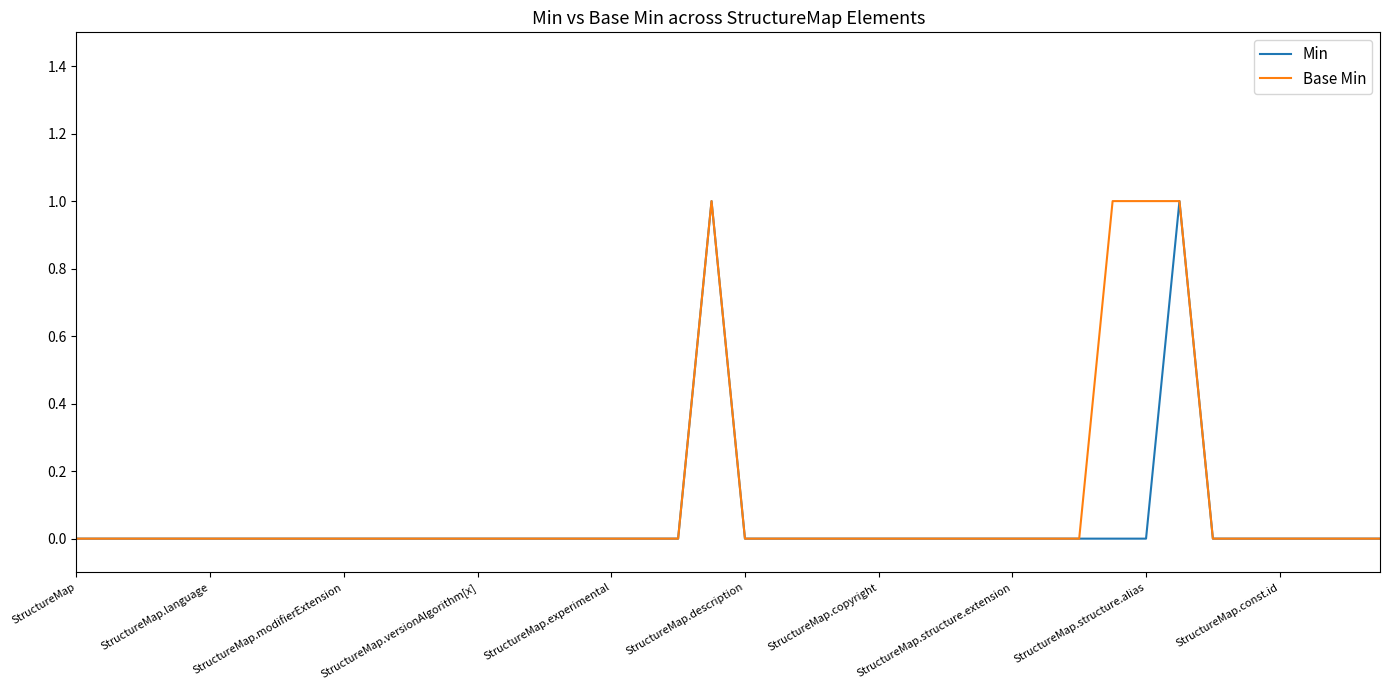

At which category does Min reach its first local peak?

19